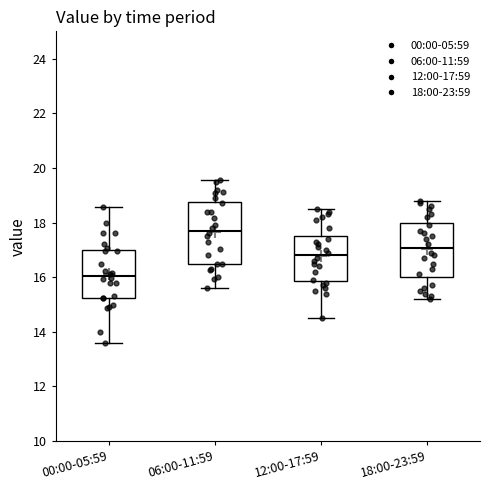

Reading left to right, transcribe this box plot: for each box, give where its median line is, the range the box spans, and where its two whiskers end, as read against the y-axis. The values are not printed on the chart, so give them approximately, as read against the axis.

00:00-05:59: median 16.0, box 15.2 to 17.0, whiskers 13.6 to 18.6
06:00-11:59: median 17.8, box 16.4 to 18.8, whiskers 15.6 to 19.6
12:00-17:59: median 16.8, box 15.8 to 17.6, whiskers 14.6 to 18.6
18:00-23:59: median 17.0, box 16.0 to 18.0, whiskers 15.2 to 18.8